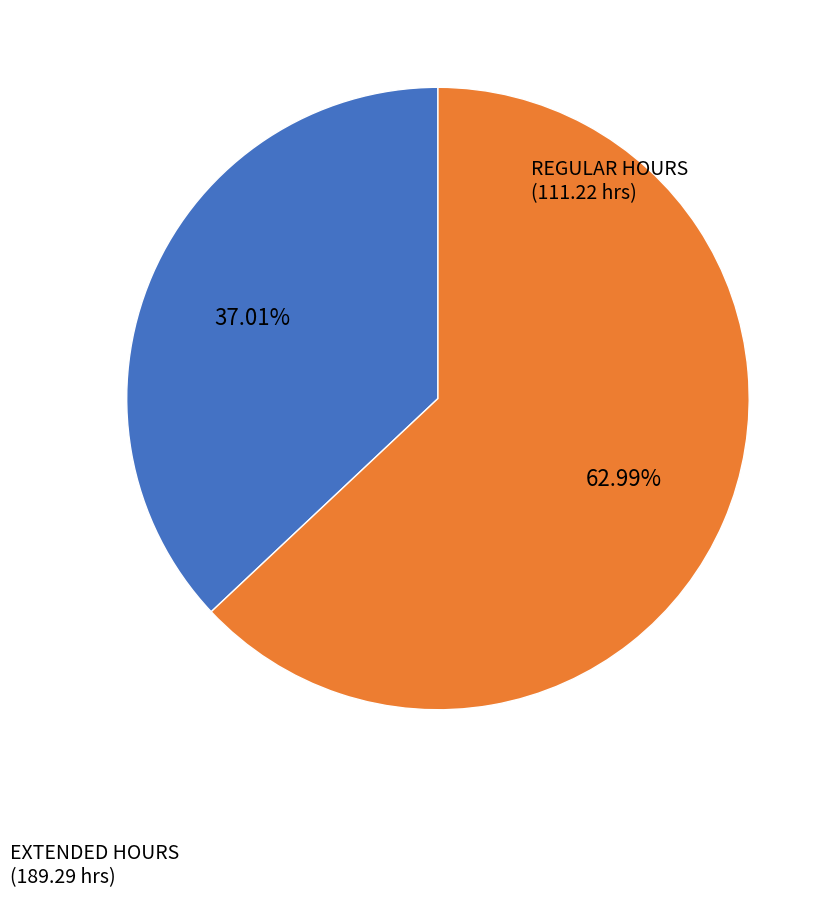

Count the number of slices in the pie.

2